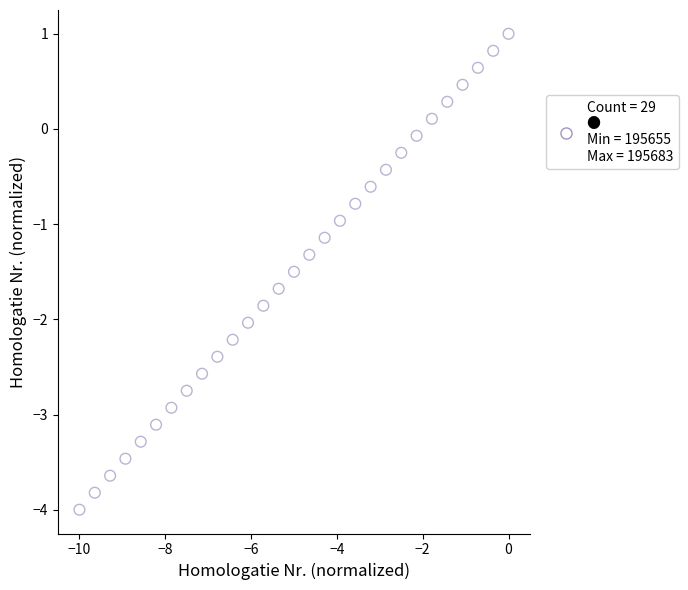

What is the range of Y values (max minus min)?

5.0